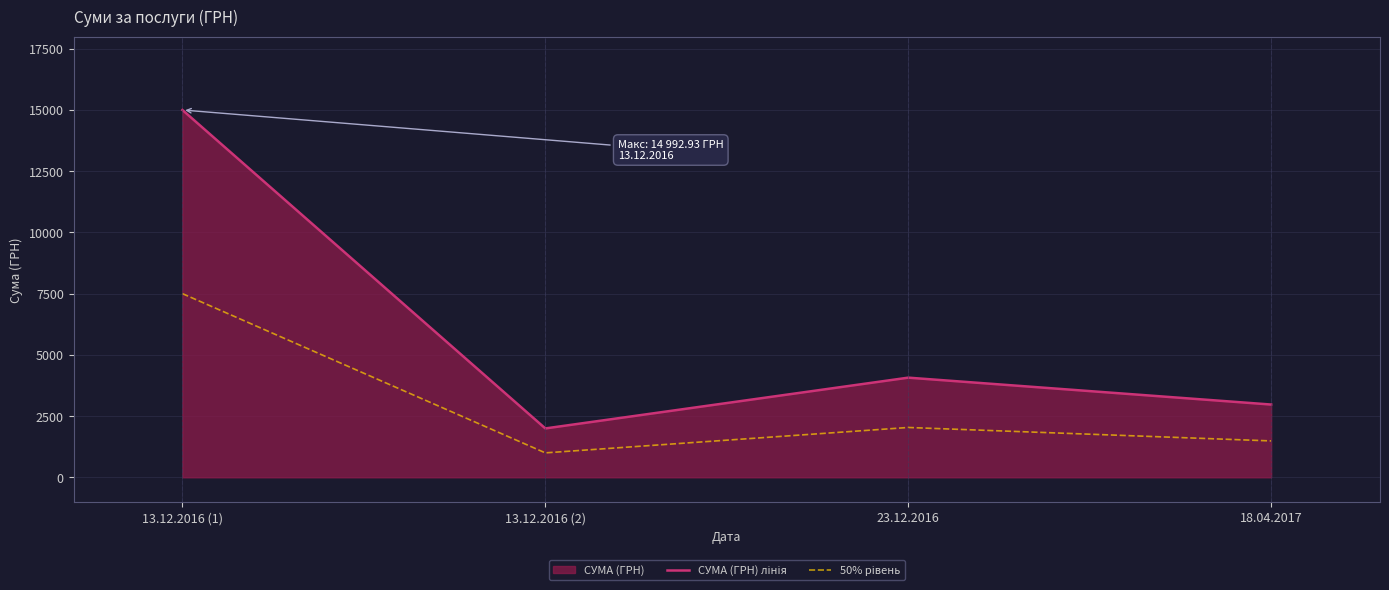

True or false: 50% рівень has more than 0 points higher than both neighbors.

True